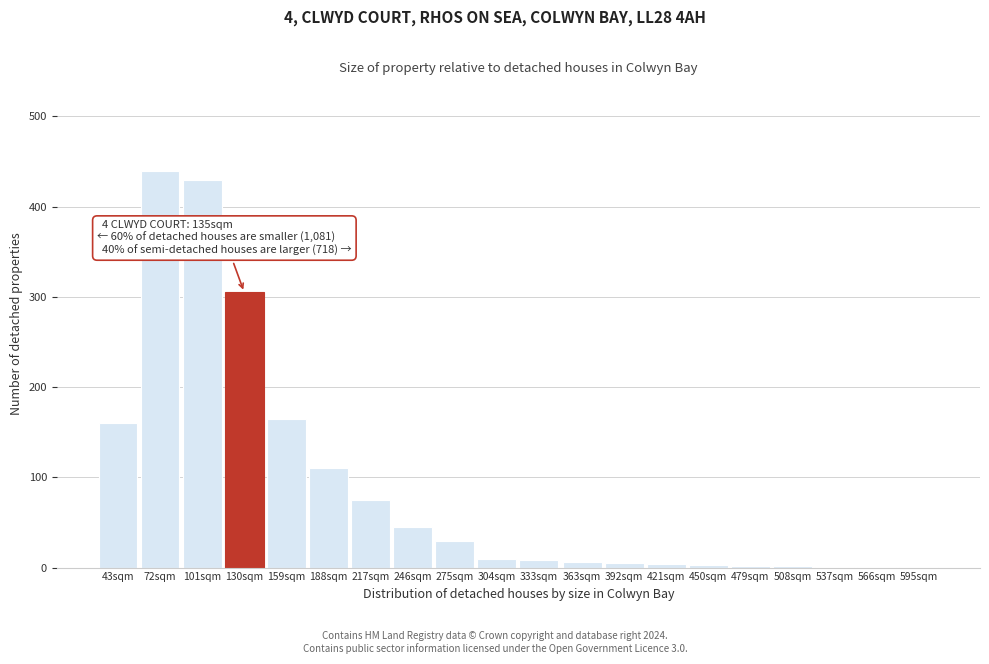

What is the sum of all values?

1803